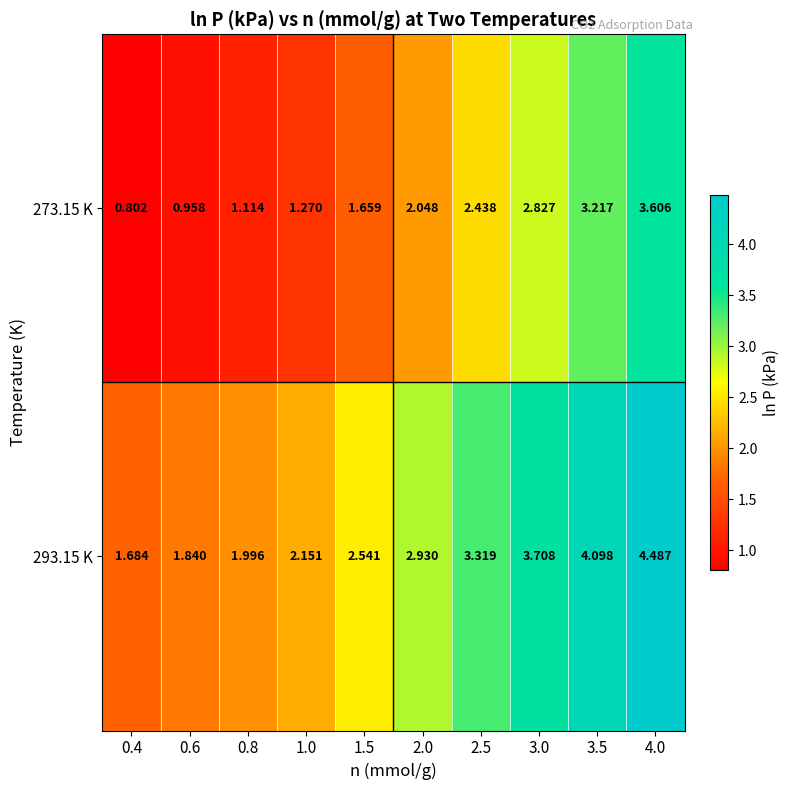

Is the value of 273.15 K at 1.5 greater than the value of 293.15 K at 1.5?

No